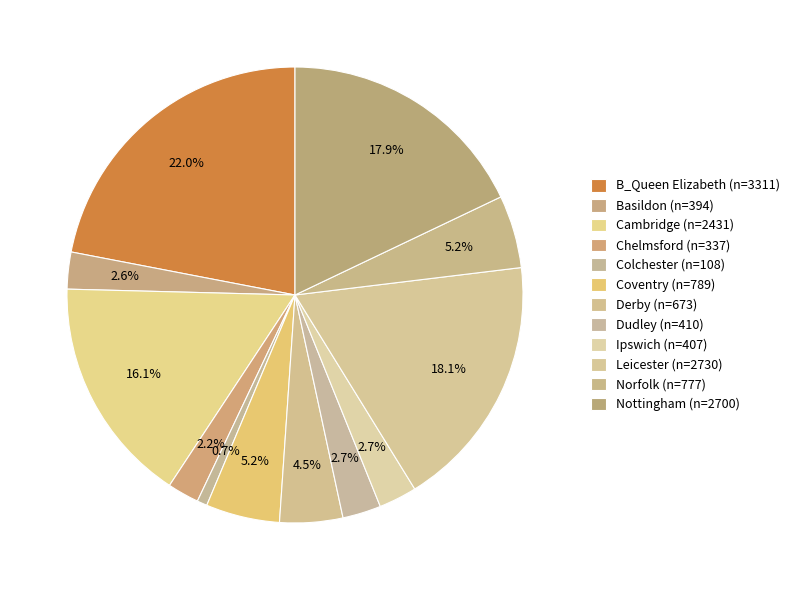

How many segments does this pie chart have?

12